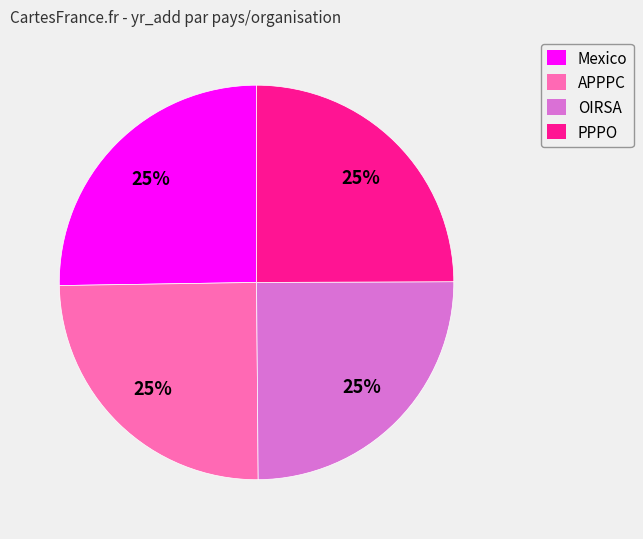

To the nearest percent, what portion does Mexico represent?

25%